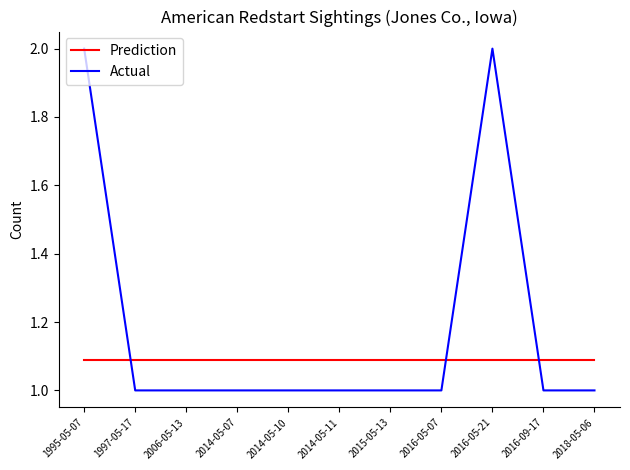

What is the spread (max minus min) of values at 2018-05-06?

0.1